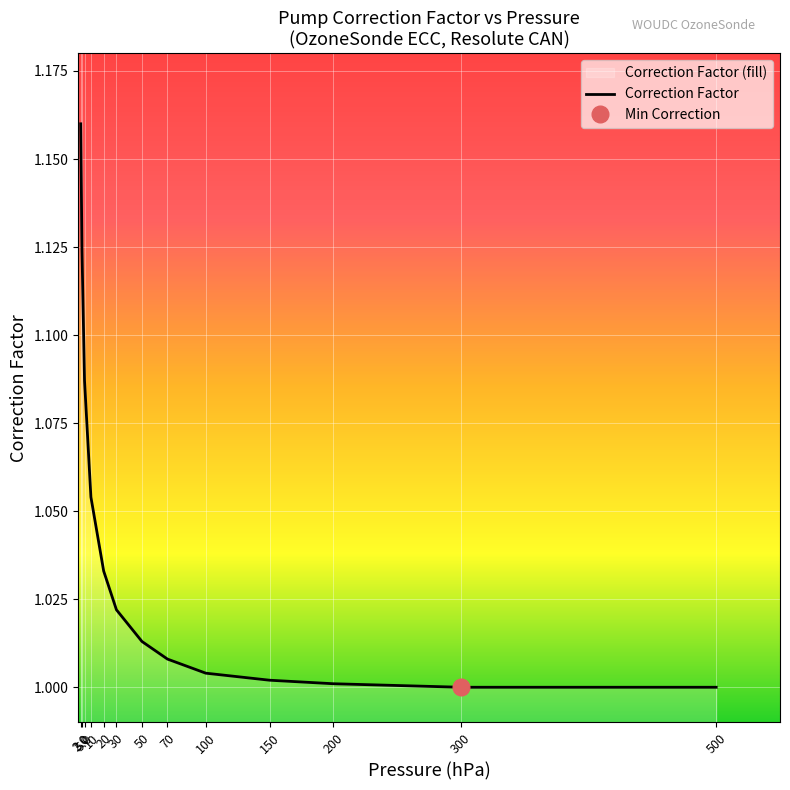

What value does the data have at 20.0?

1.0